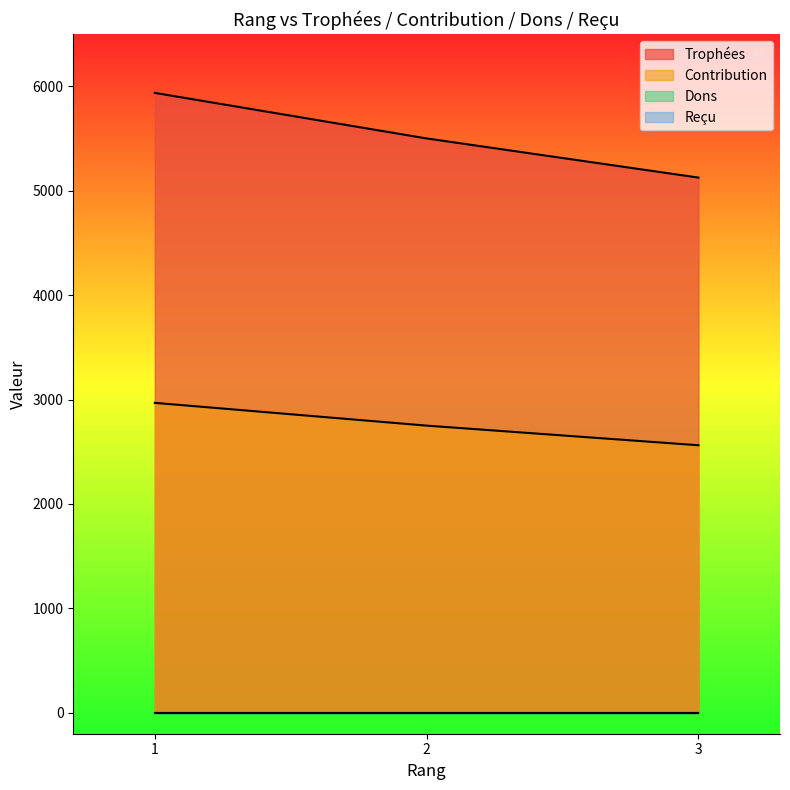

The value of Contribution at 3 is 2562. True or false?

True